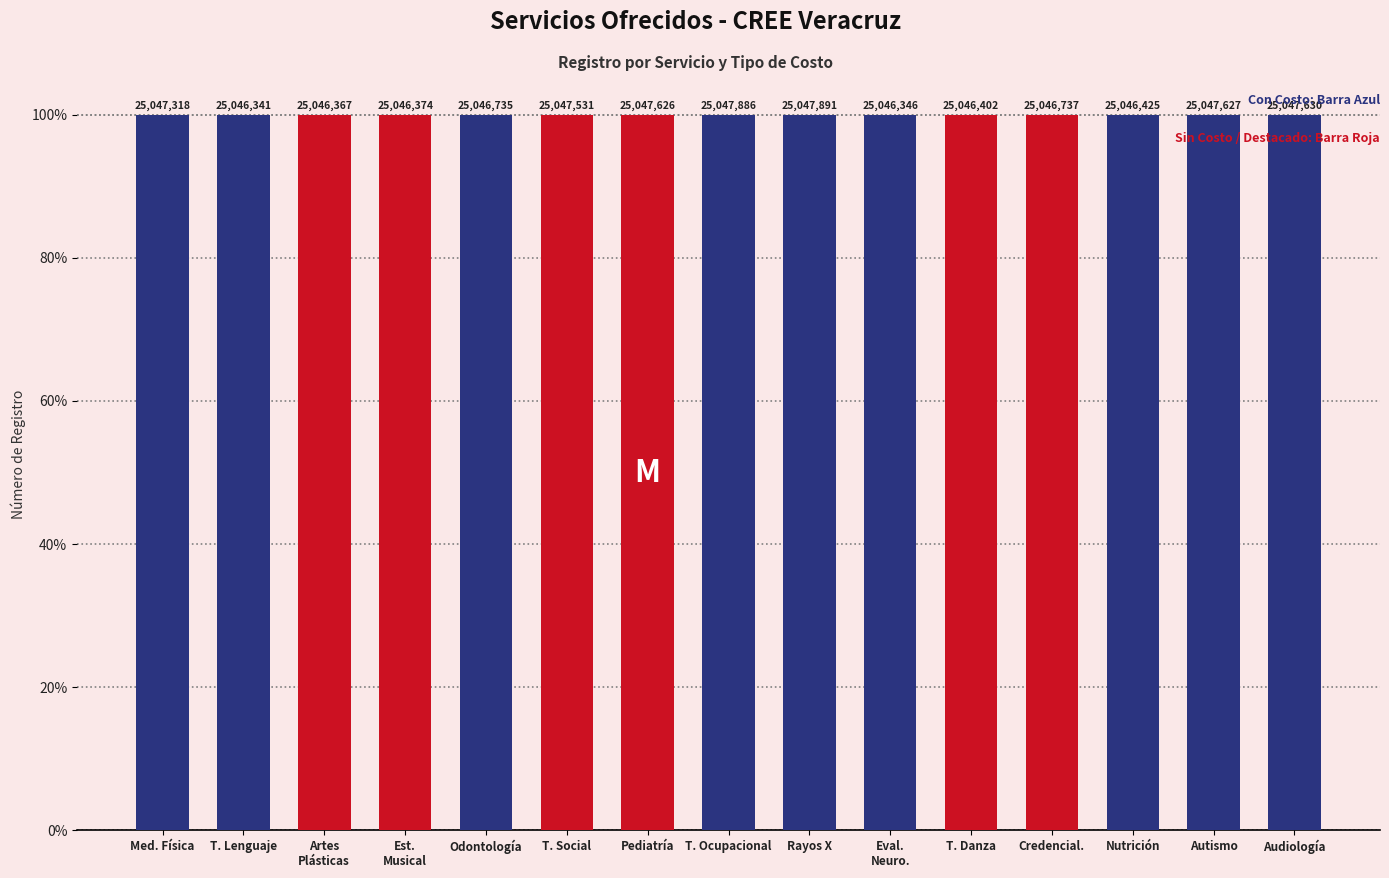

Rank the categories by value from lowest to highest.

T. Lenguaje, Eval.
Neuro., Artes
Plásticas, Est.
Musical, T. Danza, Nutrición, Odontología, Credencial., Med. Física, T. Social, Pediatría, Autismo, Audiología, T. Ocupacional, Rayos X